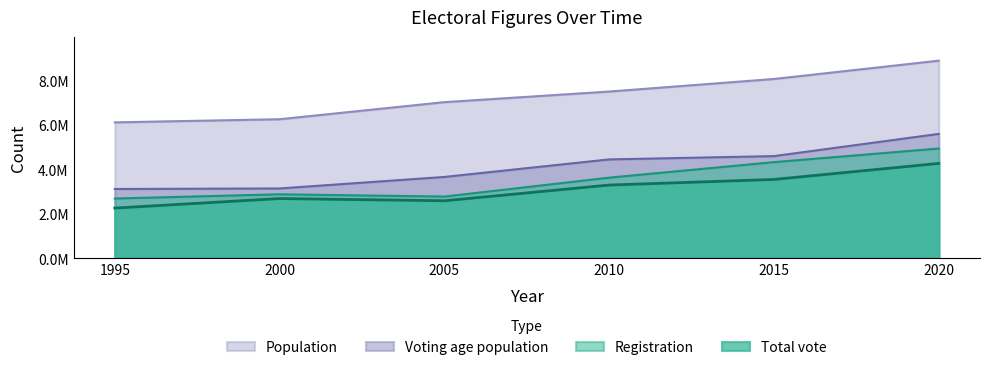

List the labels in order of Total vote value, smallest first.

1995, 2005, 2000, 2010, 2015, 2020